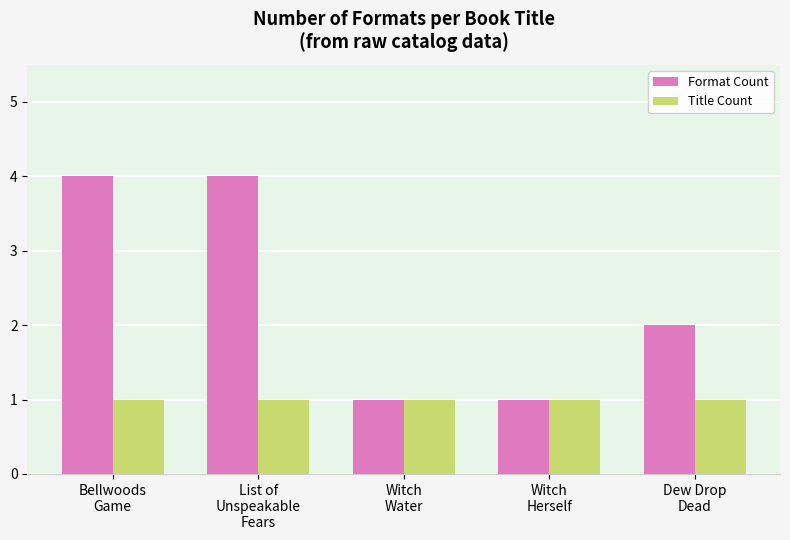

List the series in order of their peak value, lowest first.

Title Count, Format Count